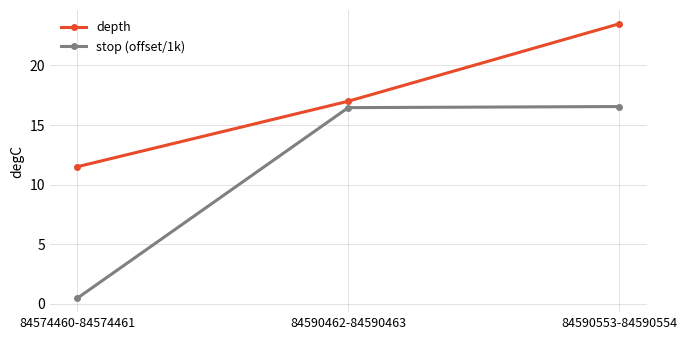

How many values in the stop (offset/1k) series are below 16?

1